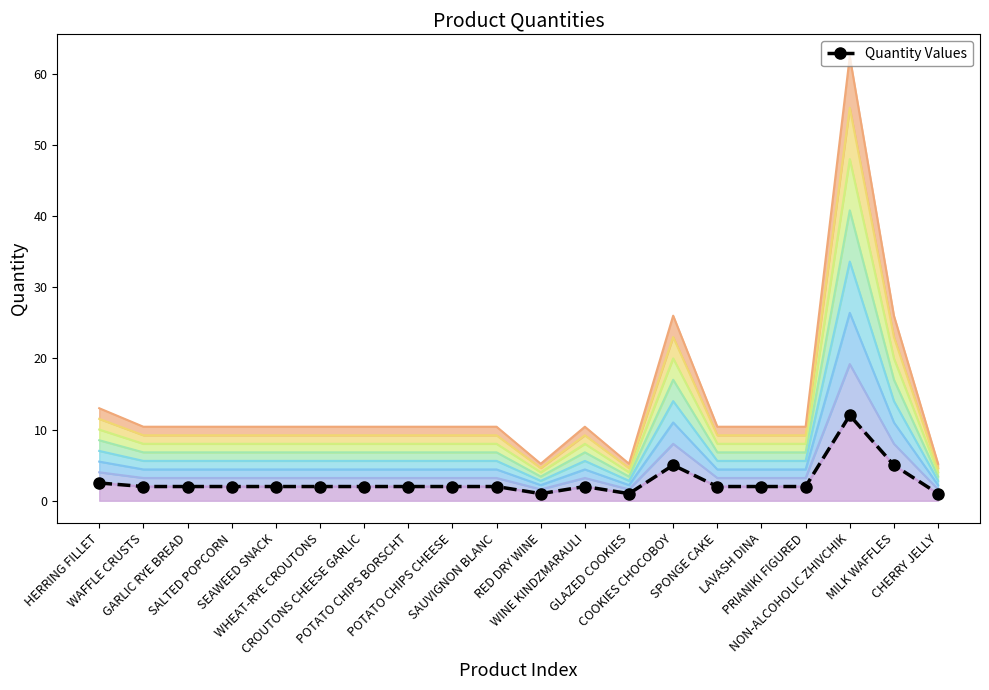

Reading left to right, transcribe all the data shown in this chart.

2.5	2.0	2.0	2.0	2.0	2.0	2.0	2.0	2.0	2.0	1.0	2.0	1.0	5.0	2.0	2.0	2.0	12.0	5.0	1.0